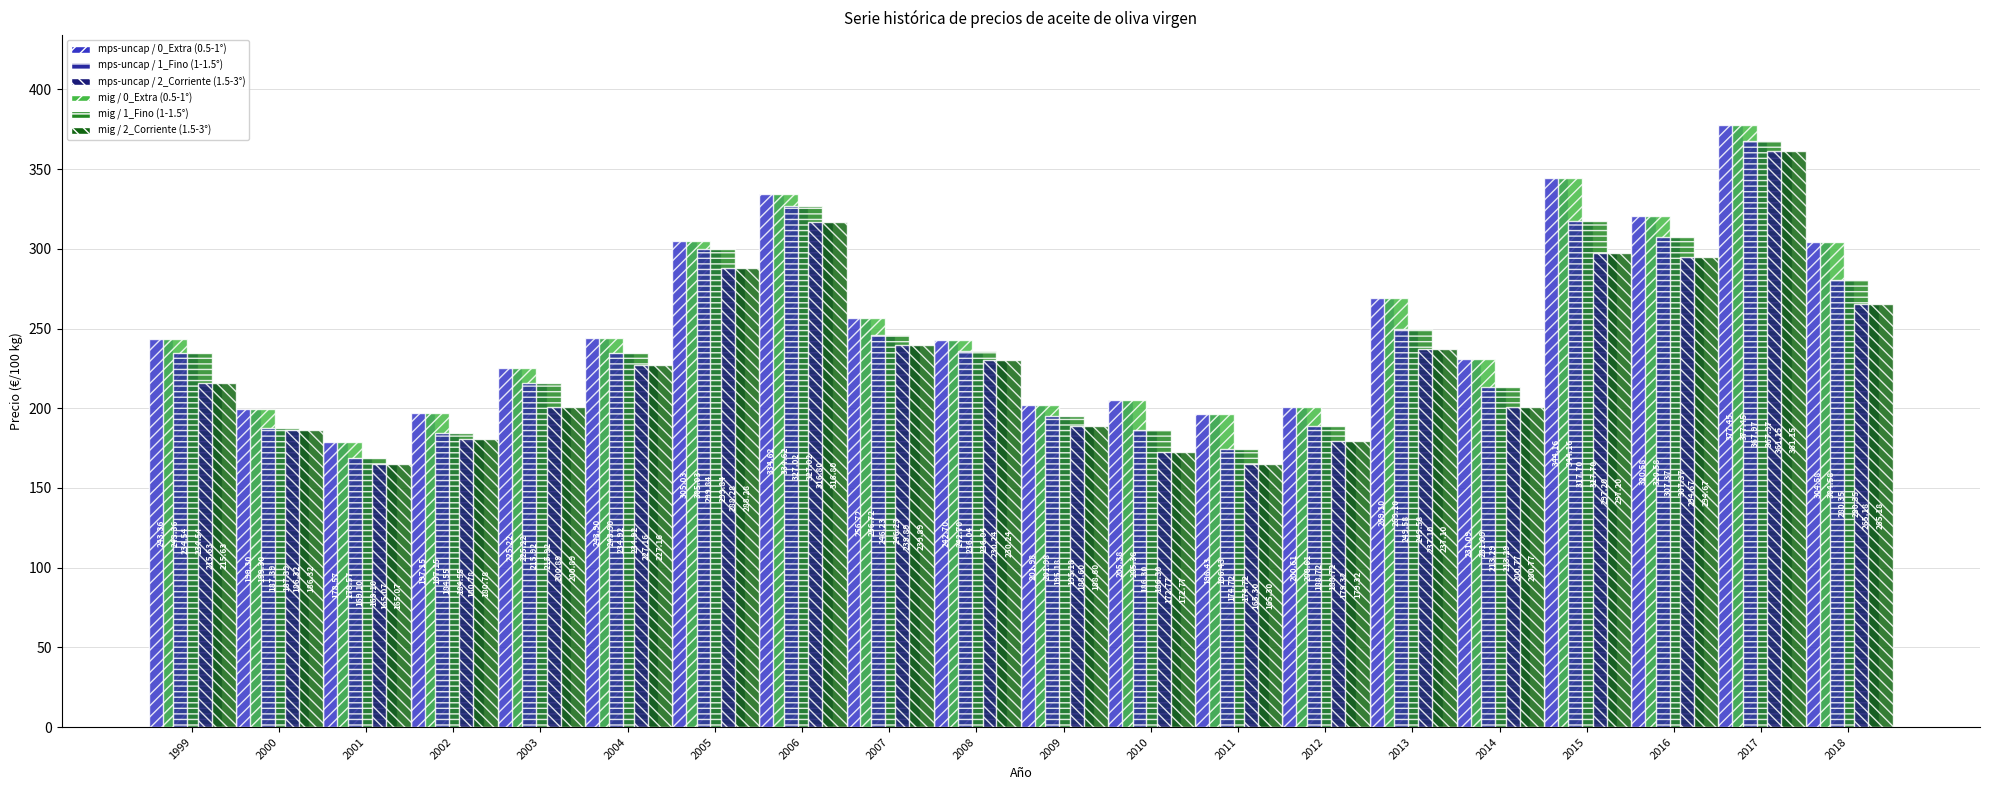

At how many categories does at least one series exceed 249?

8